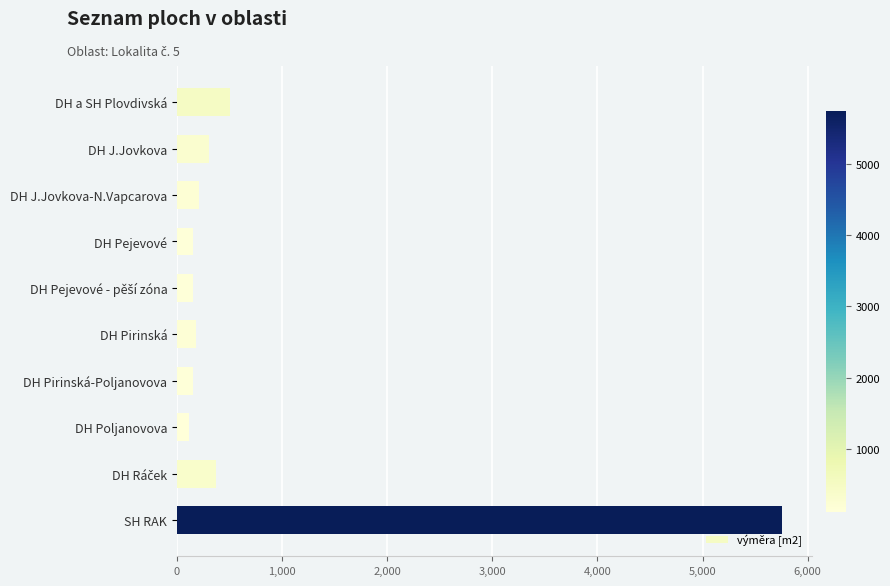

Does the chart contain any negative values?

No